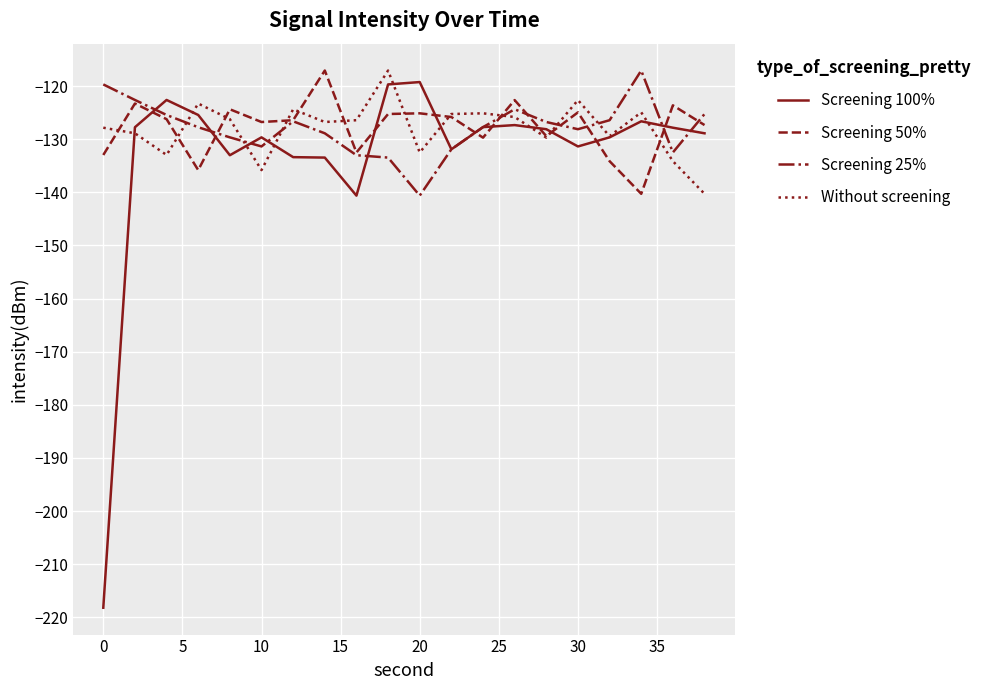

What is the highest value of the Screening 50% series?

-117.1